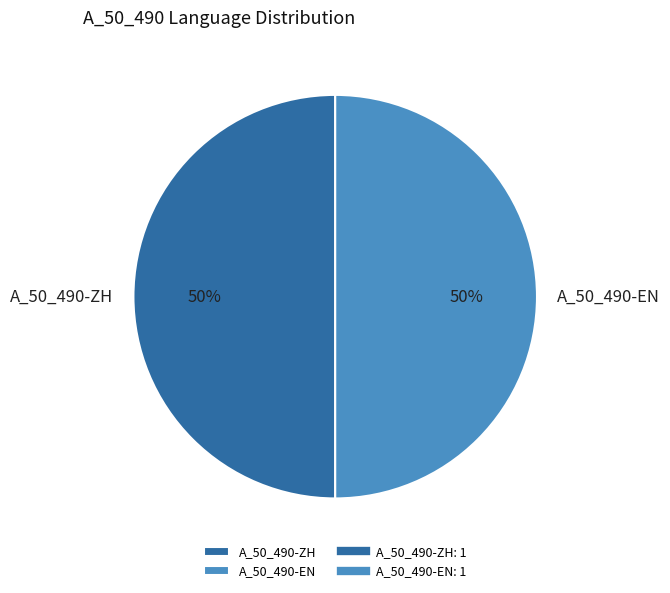

Is the sum of A_50_490-EN and A_50_490-ZH greater than half?

Yes